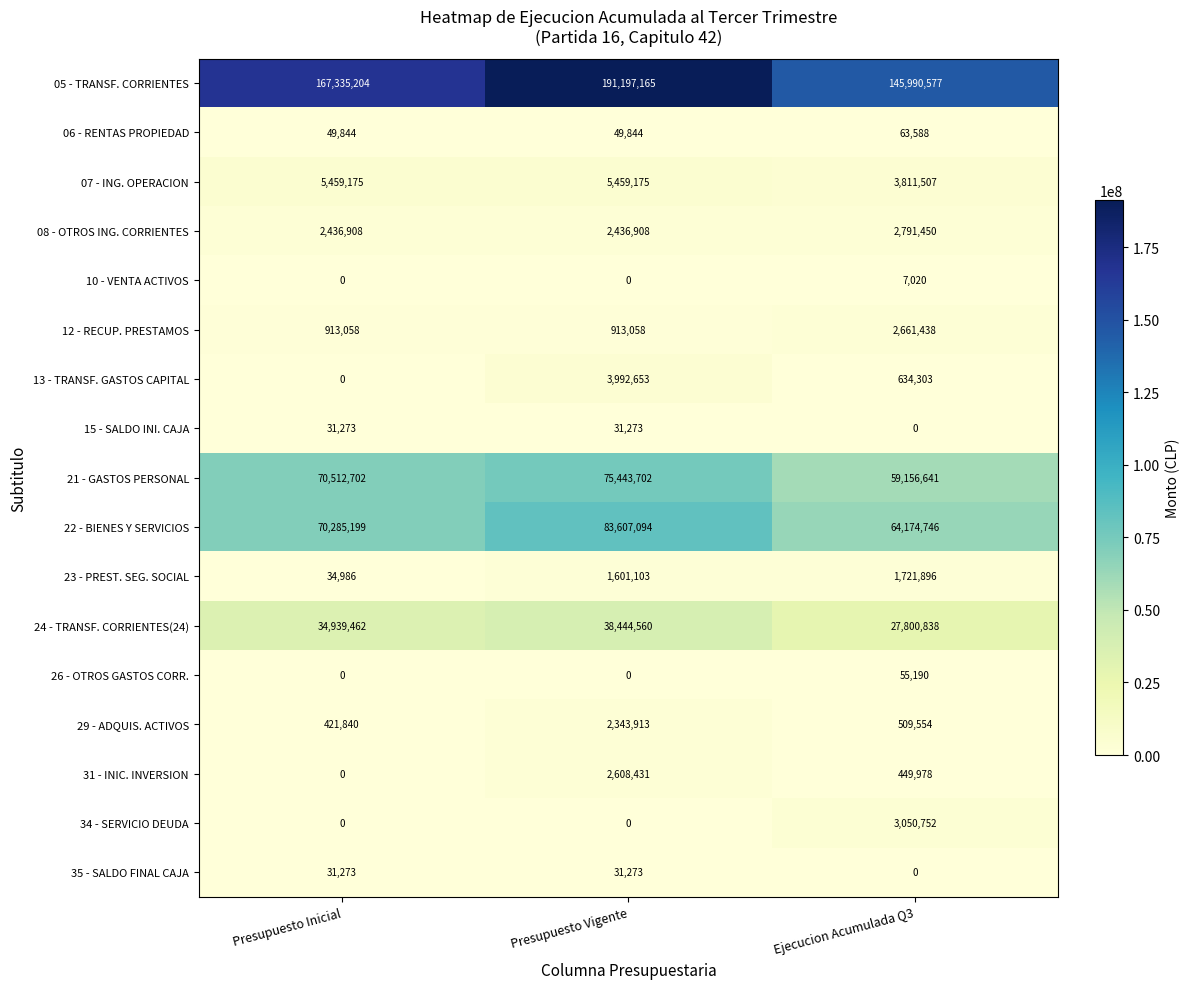

At which label does 35 - SALDO FINAL CAJA reach its minimum?

Ejecucion Acumulada Q3